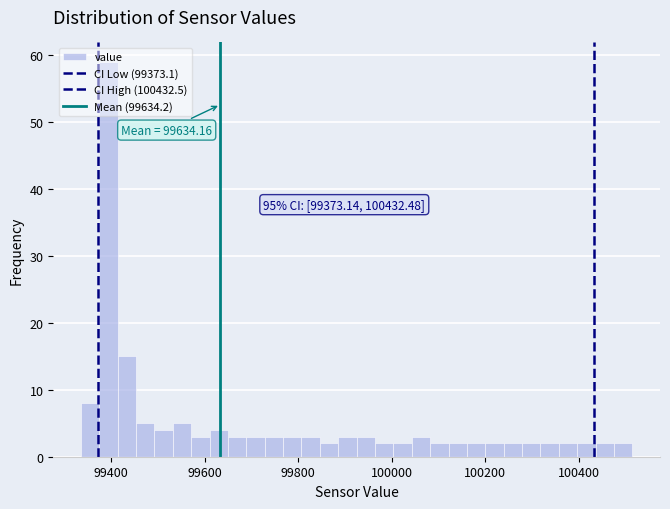

Read against the x-axis, roughly where is the centre of the tallest bar?

99400